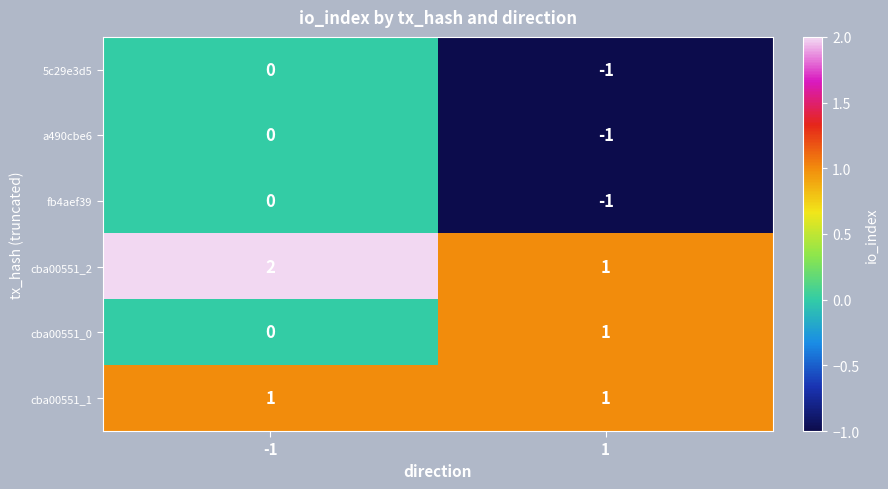

Reading left to right, transcribe all the data shown in this chart.

5c29e3d5: 0	-1
a490cbe6: 0	-1
fb4aef39: 0	-1
cba00551_2: 2	1
cba00551_0: 0	1
cba00551_1: 1	1